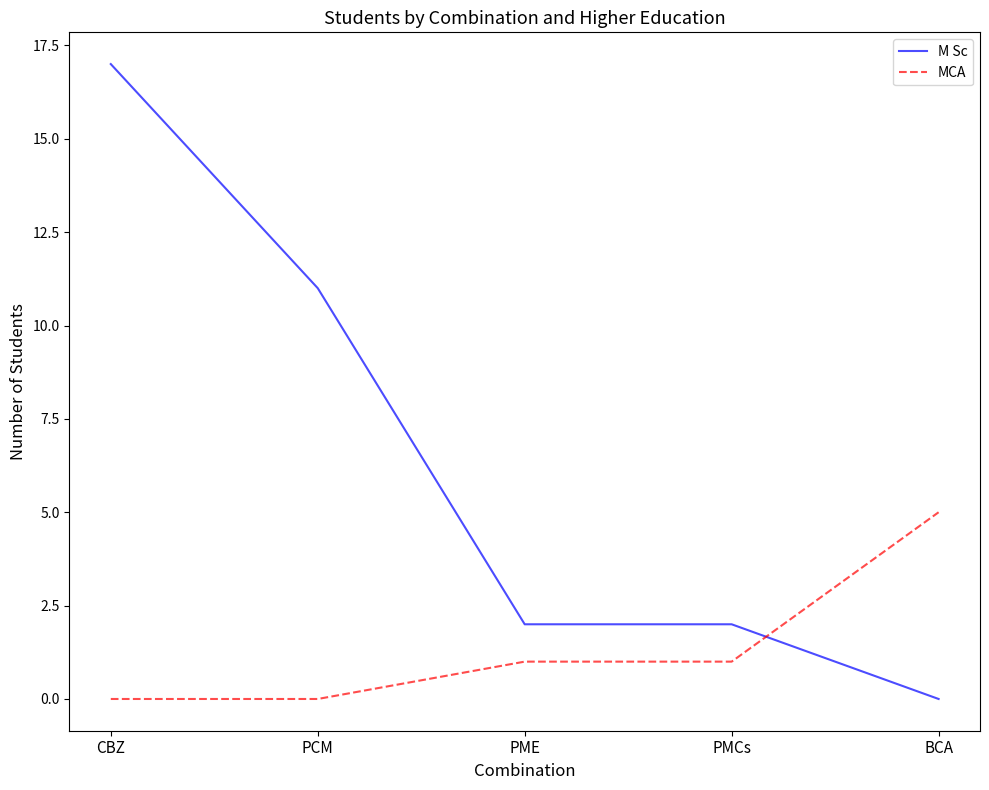

What position from the right is PCM?

4